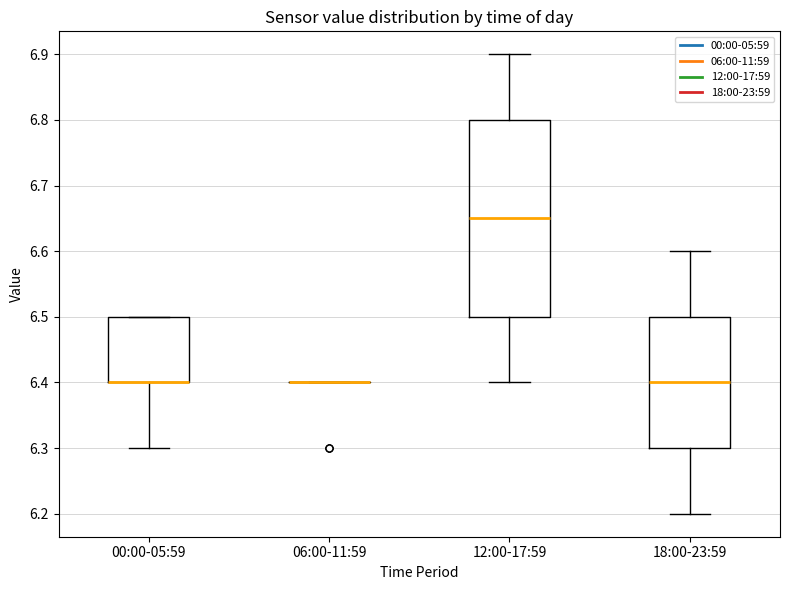

Where is the lower edge of the box for 00:00-05:59 on the y-axis? The values are not printed on the chart, so give them approximately, as read against the axis.

6.40